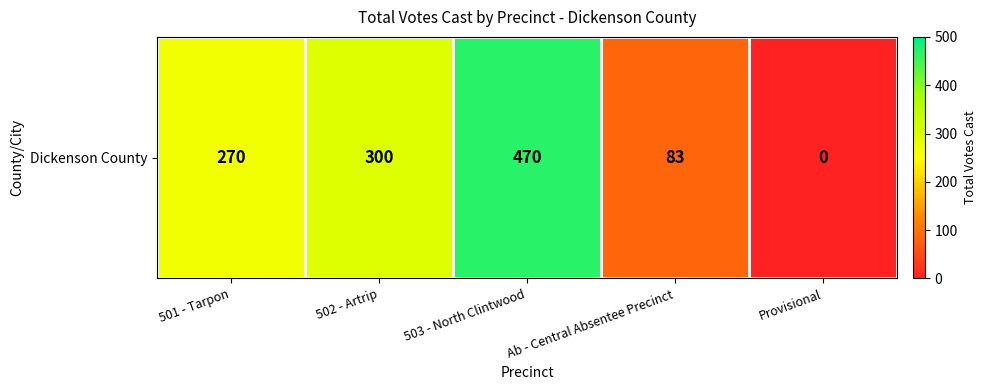

The chart shows a value of 200 at 502 - Artrip. True or false?

False